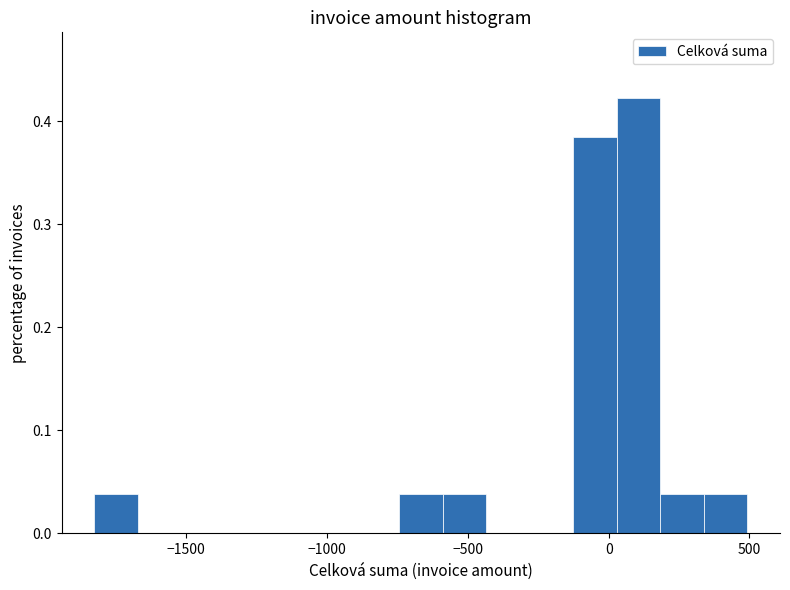

Read against the x-axis, roughly where is the centre of the tallest bar?

100